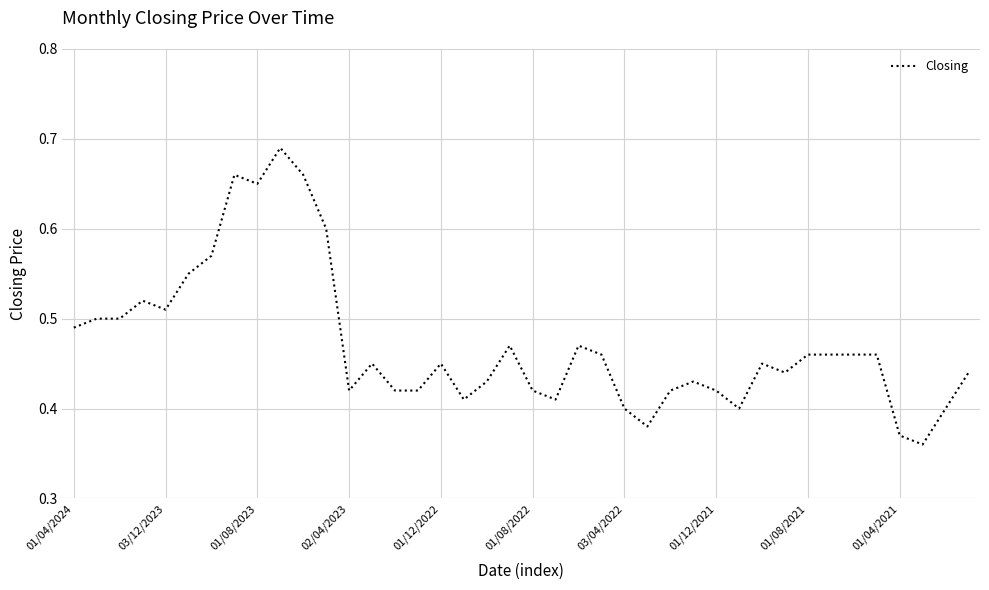

Does the chart display data point markers on the line(s)?

No